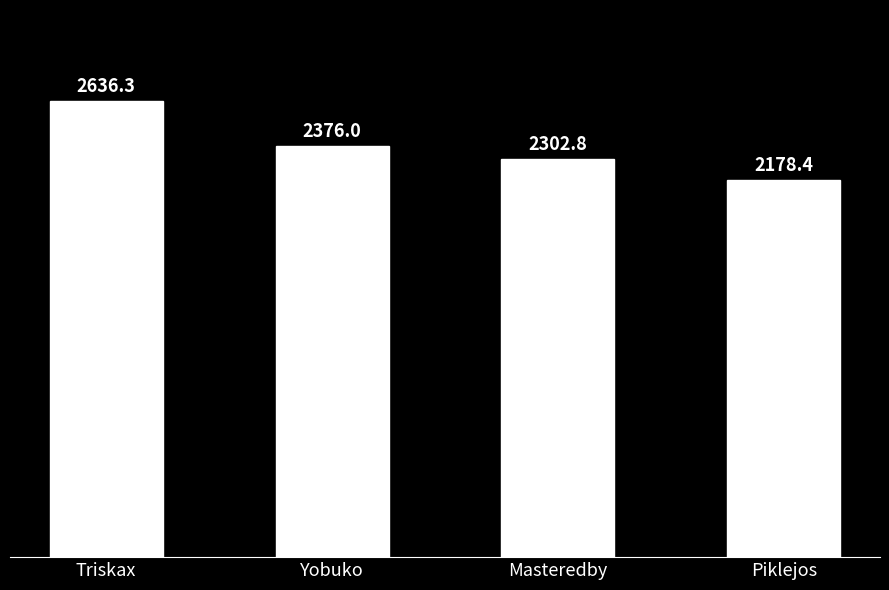

What is the change in value from Triskax to Piklejos?

-457.9